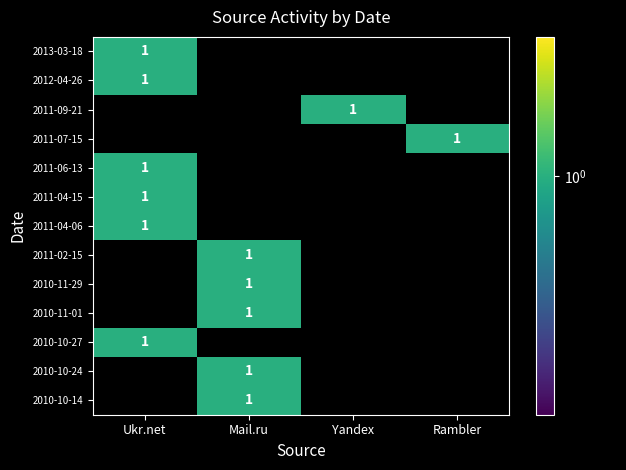

The value of 2010-11-29 at Mail.ru is 1. True or false?

True